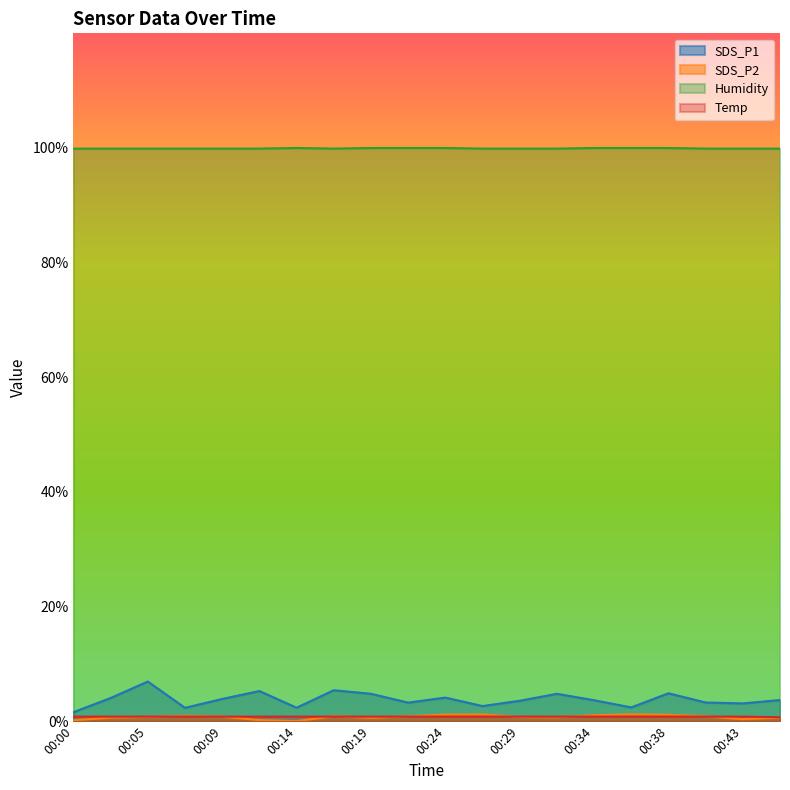

What is the total value across all series at 00:07?

104.0